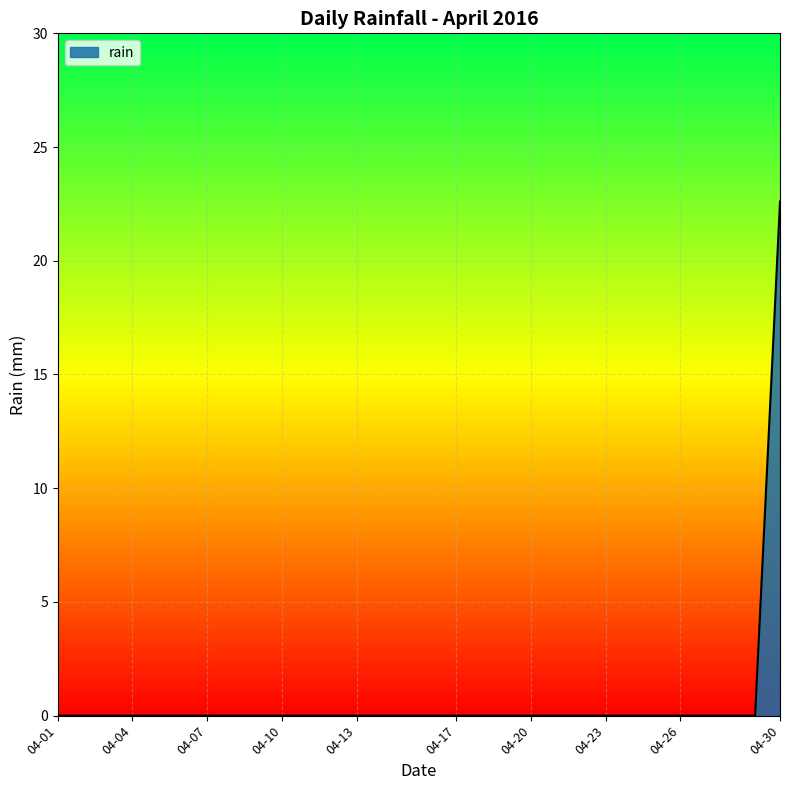

What is the difference between the maximum and minimum values?

22.6